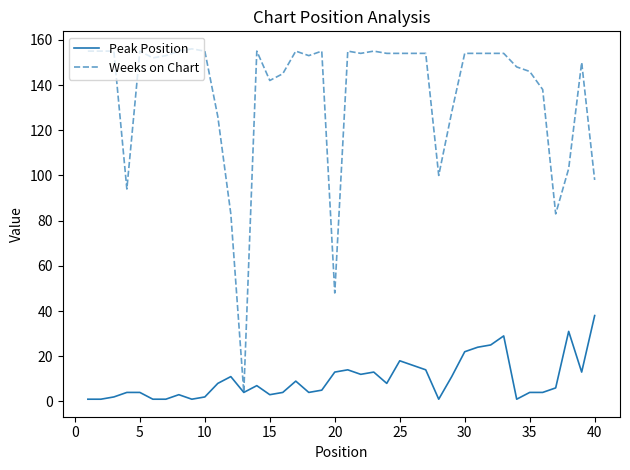

What is the highest value of the Peak Position series?

38